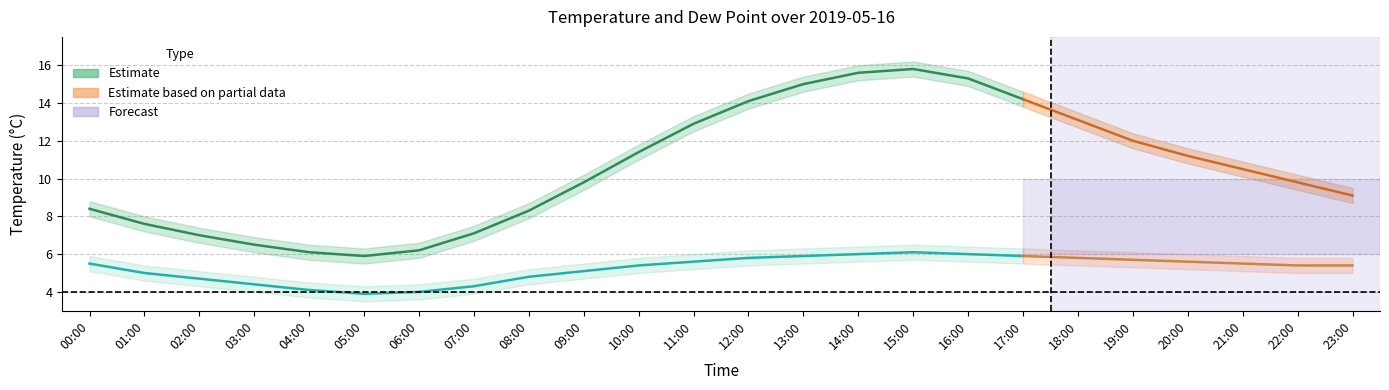

Which category has the highest value across all series?

15:00